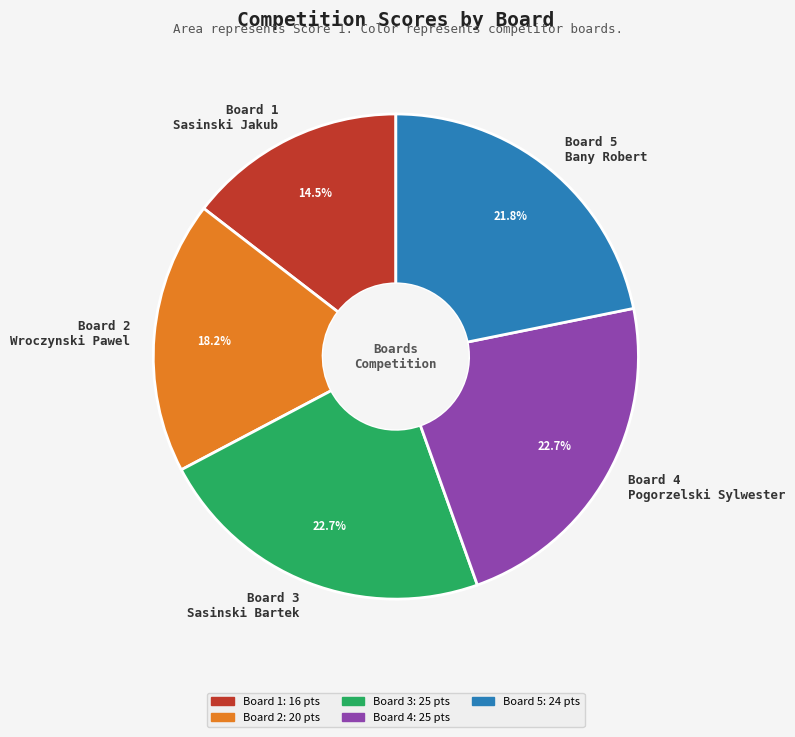

What percentage do Board 1 Sasinski Jakub and Board 2 Wroczynski Pawel together represent?

32.7%